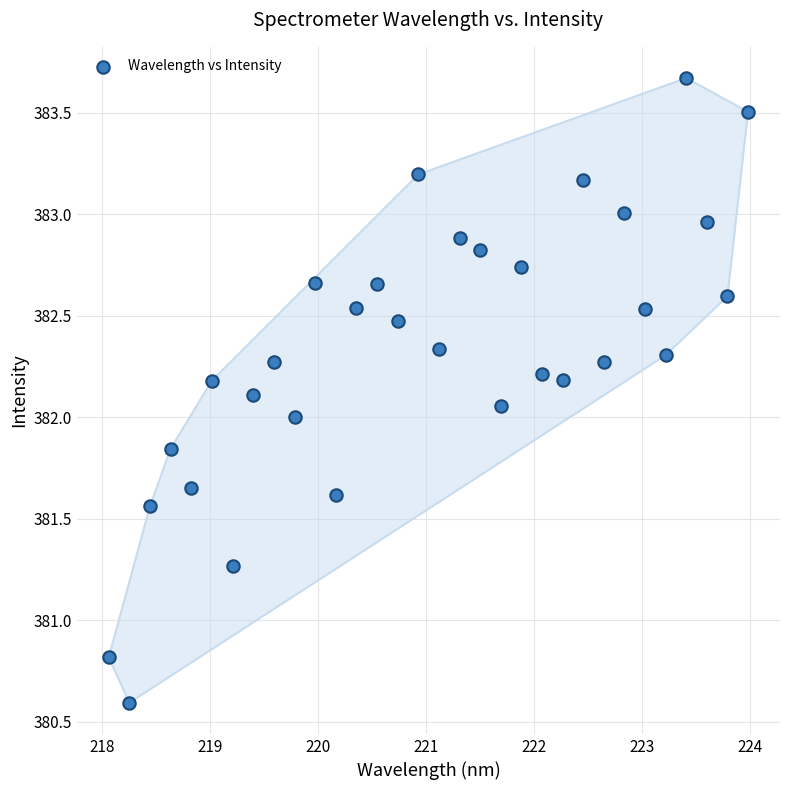

What is the range of Y values (max minus min)?

3.1